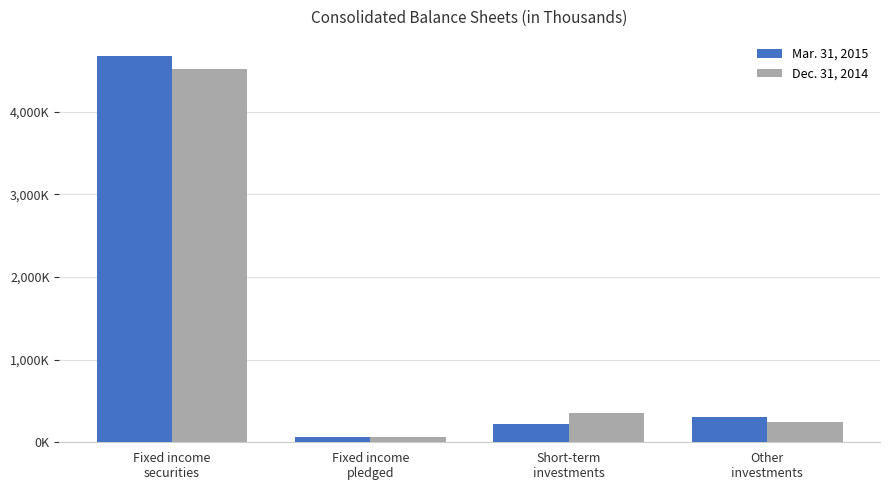

Is the value of Mar. 31, 2015 at Fixed income
securities greater than the value of Dec. 31, 2014 at Fixed income
securities?

Yes